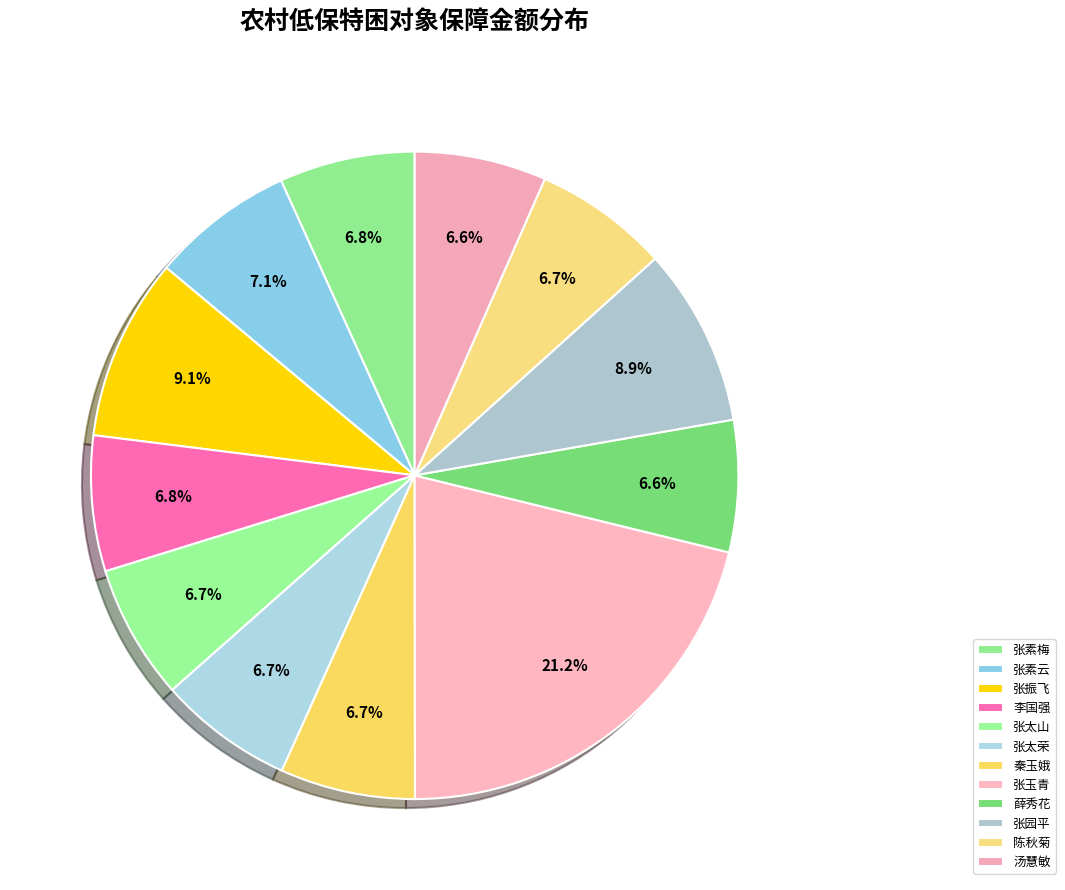

Is 张玉青 the majority of the pie?

No